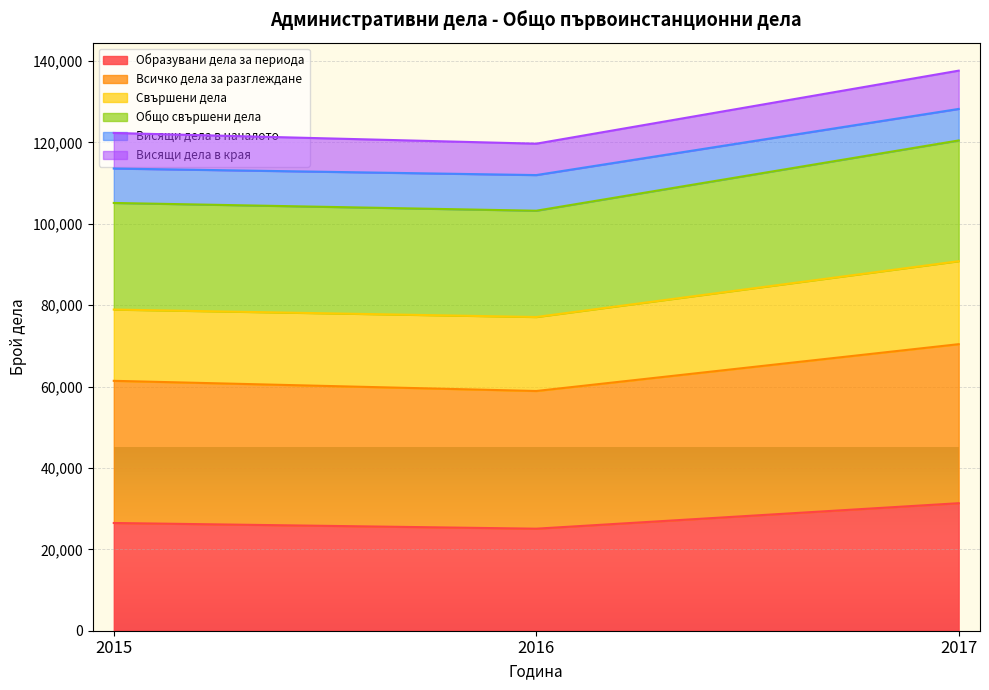

What is the minimum value for Образувани дела за периода?

25072